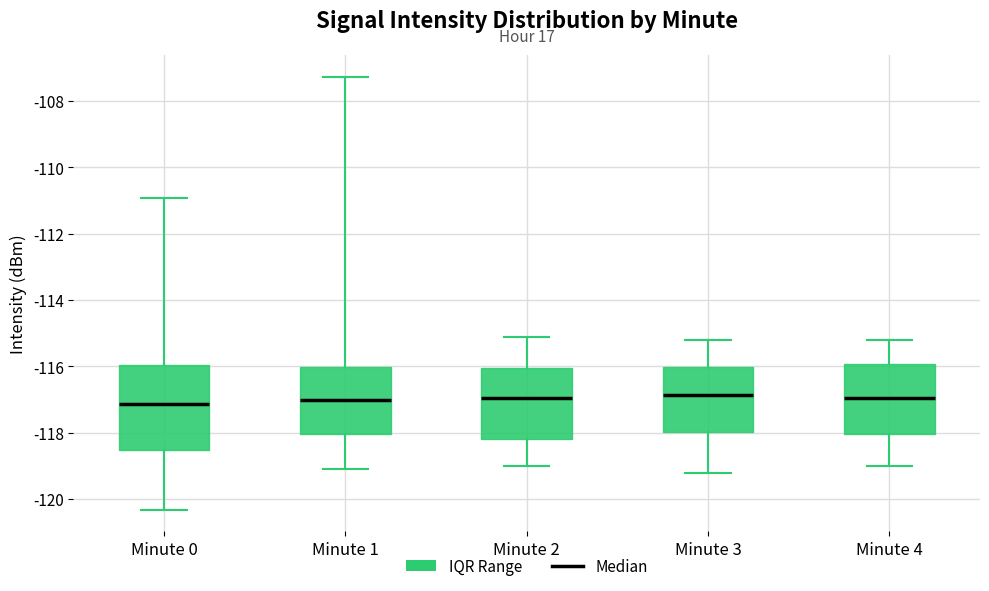

Reading left to right, transcribe this box plot: for each box, give where its median line is, the range the box spans, and where its two whiskers end, as read against the y-axis. The values are not printed on the chart, so give them approximately, as read against the axis.

Minute 0: median -117.2, box -118.6 to -116.0, whiskers -120.4 to -111.0
Minute 1: median -117.0, box -118.0 to -116.0, whiskers -119.0 to -107.2
Minute 2: median -117.0, box -118.2 to -116.0, whiskers -119.0 to -115.0
Minute 3: median -116.8, box -118.0 to -116.0, whiskers -119.2 to -115.2
Minute 4: median -117.0, box -118.0 to -116.0, whiskers -119.0 to -115.2